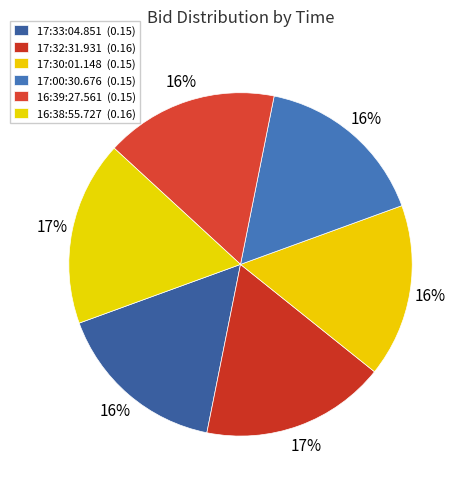

How many slices are in this pie chart?

6